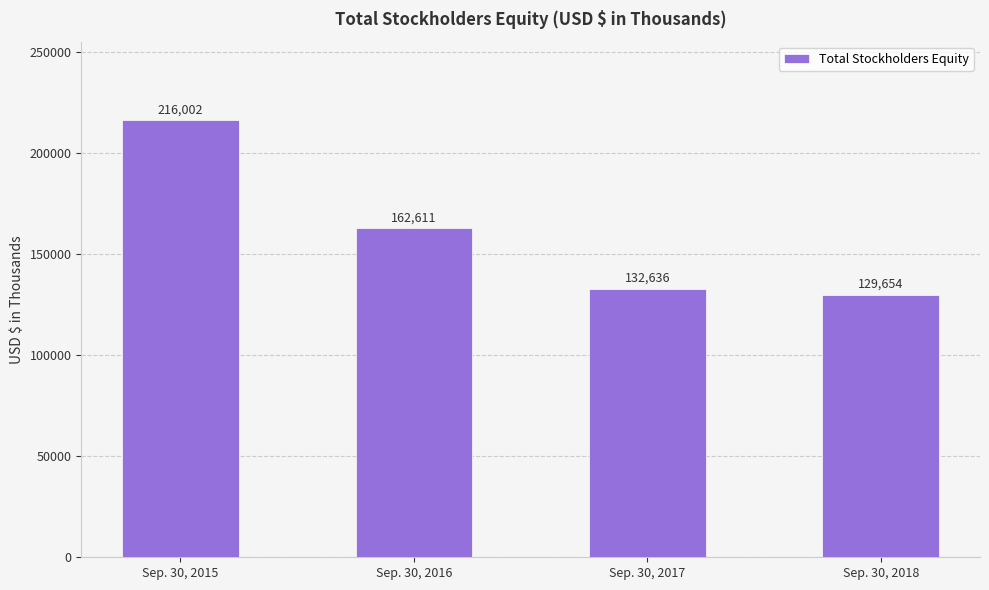

Reading left to right, what are all the values shown in this chart?

216002	162611	132636	129654